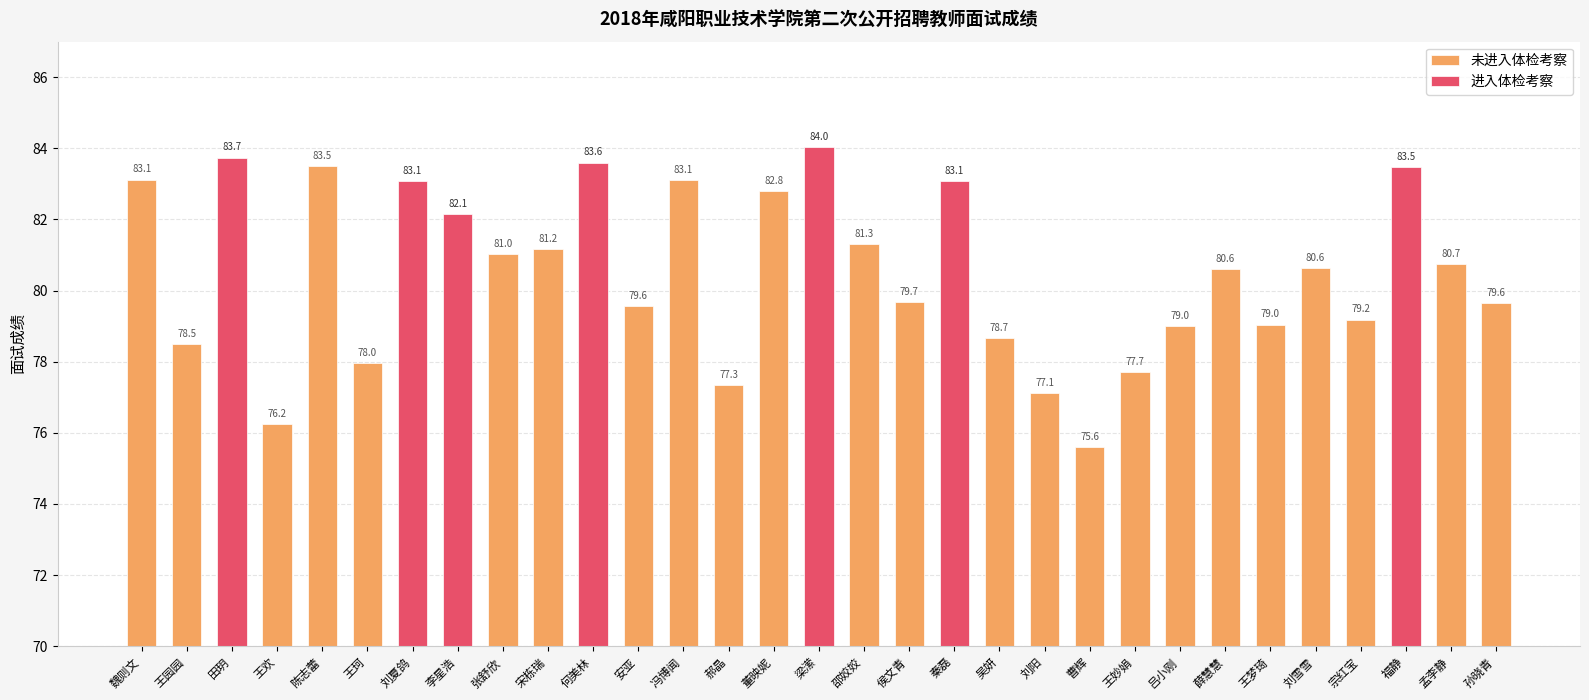

What is the label of the 18th bar from the left?

侯文青